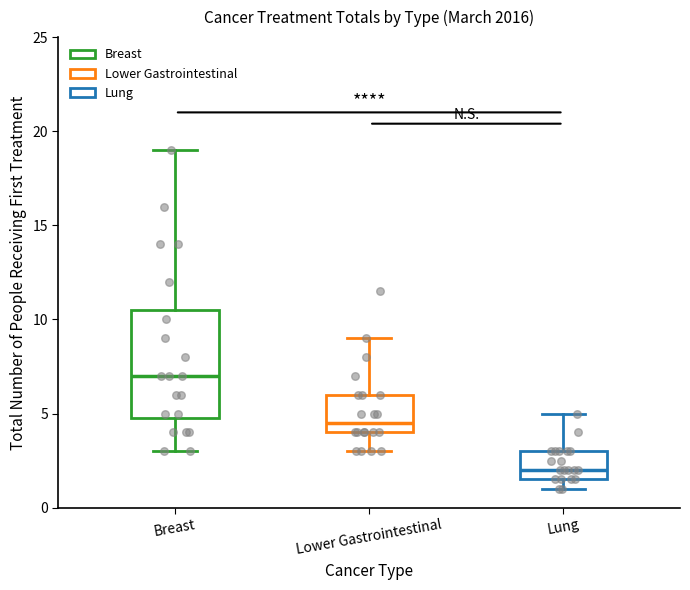

Which box is the tallest, from its lower edge to its upper edge?

Breast